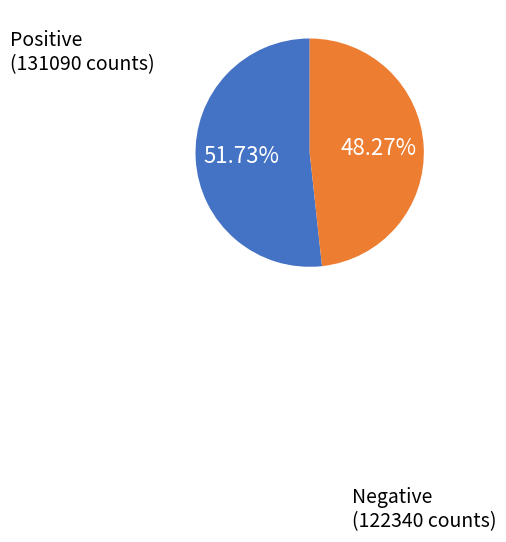

How many slices are in this pie chart?

2